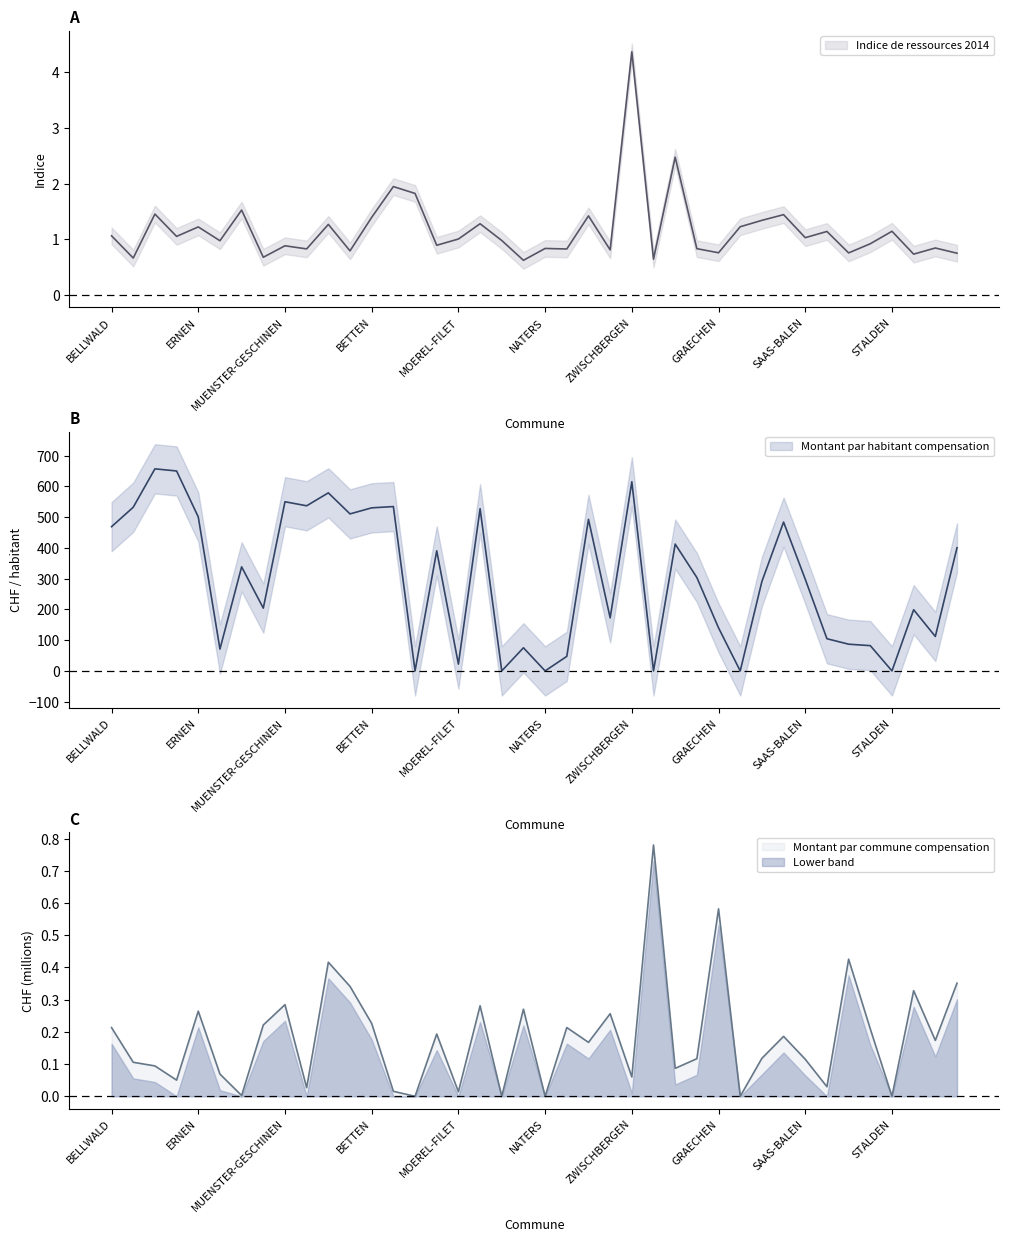

What is the label of the 21st point from the left?

NATERS